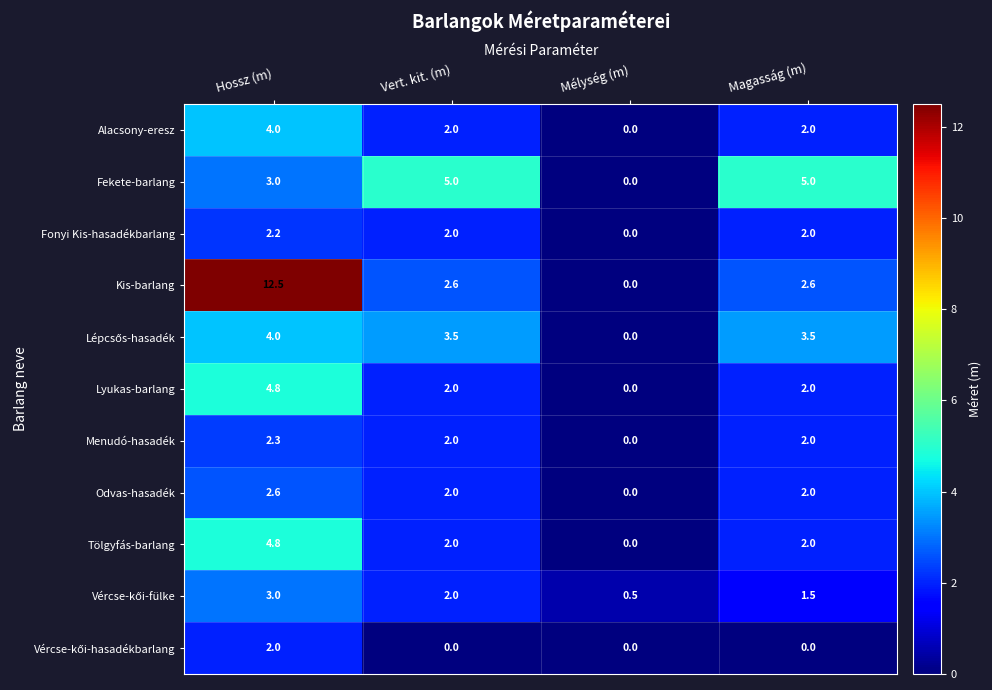

What is the total value across all series at Mélység (m)?

0.5